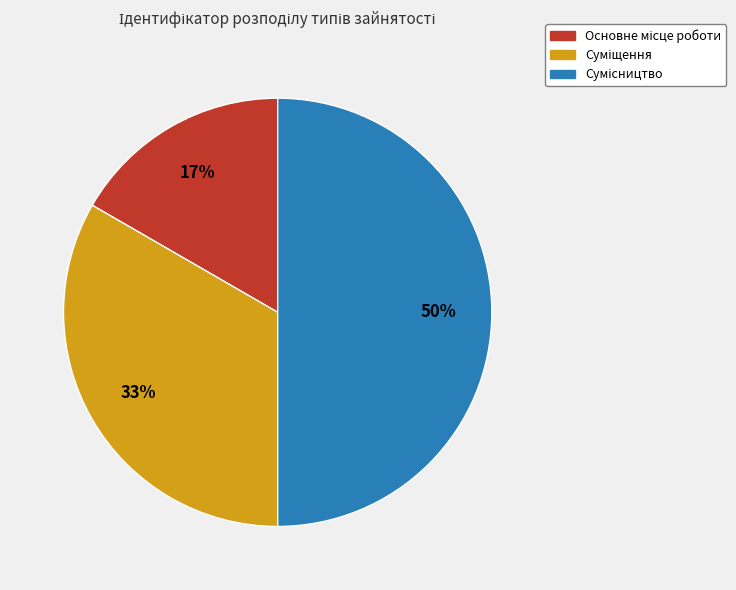

To the nearest percent, what is the difference between the largest and smallest slice percentages?

33%